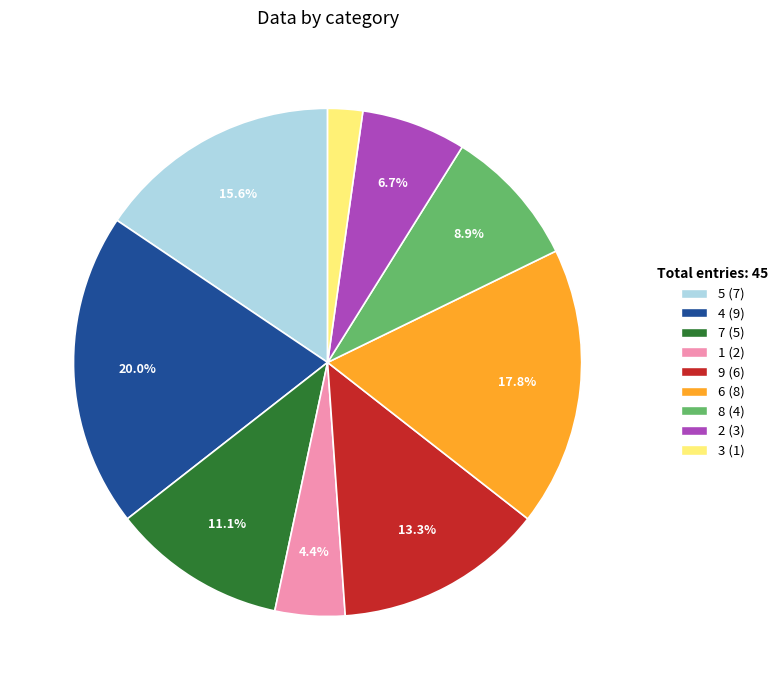

To the nearest percent, what portion does 7 represent?

11%